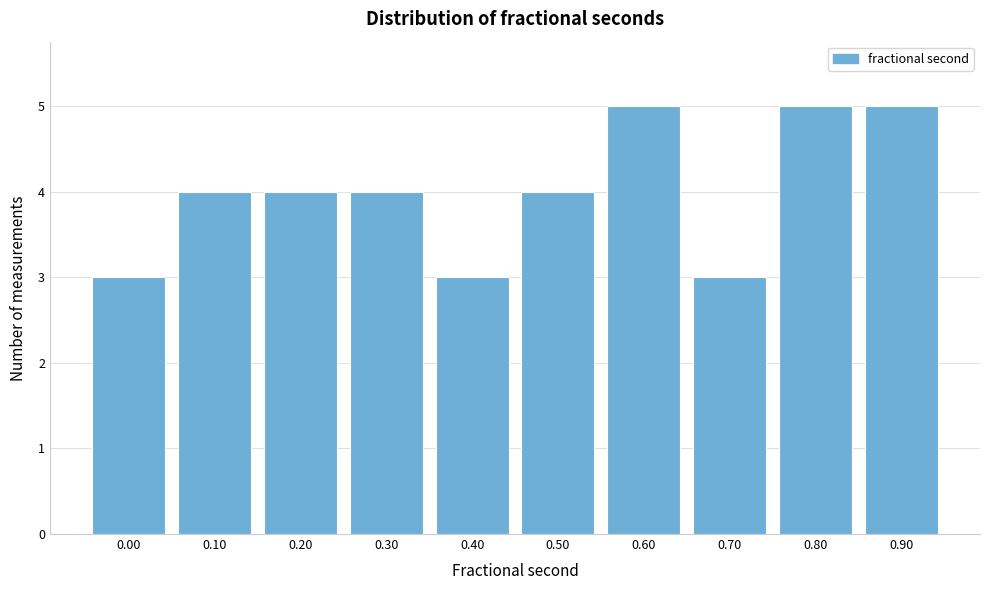

Reading right to left, list all the values displayed in this chart.

5	5	3	5	4	3	4	4	4	3